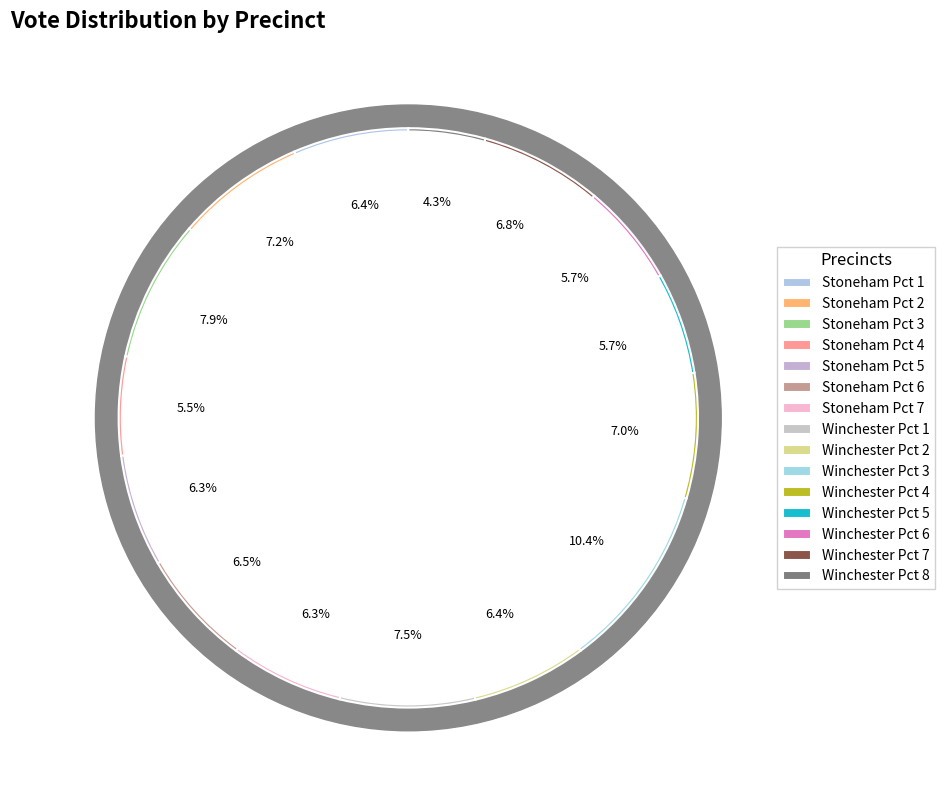

What percentage do Winchester Pct 7 and Winchester Pct 1 together represent?

14.3%